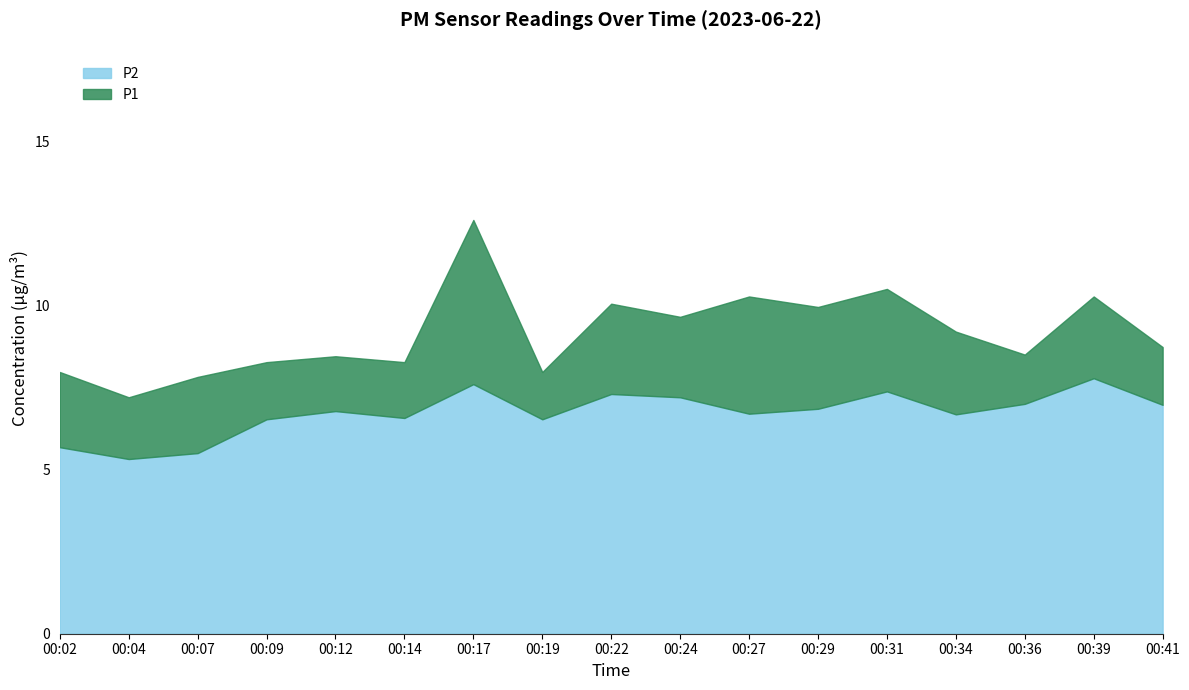

At which category does P2 reach its first local valley?

00:04